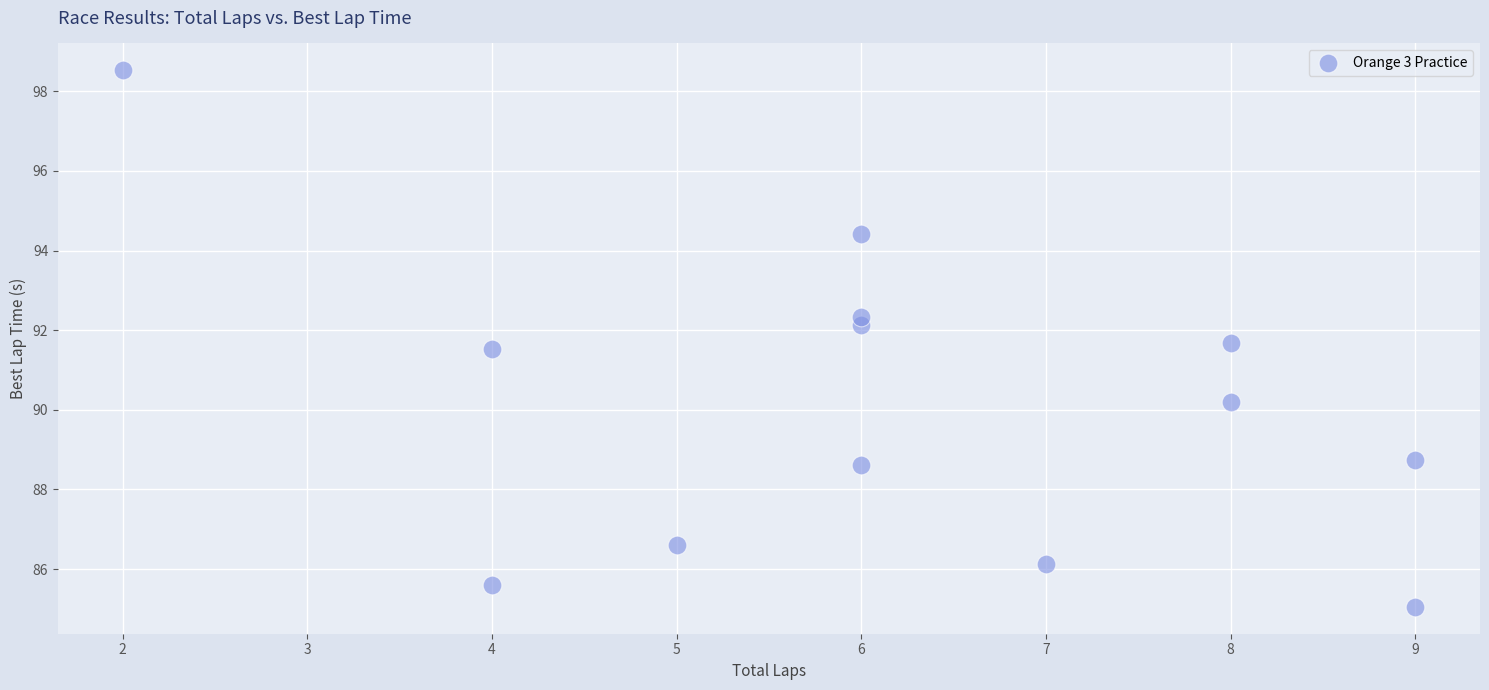

What is the range of X values (max minus min)?

7.0